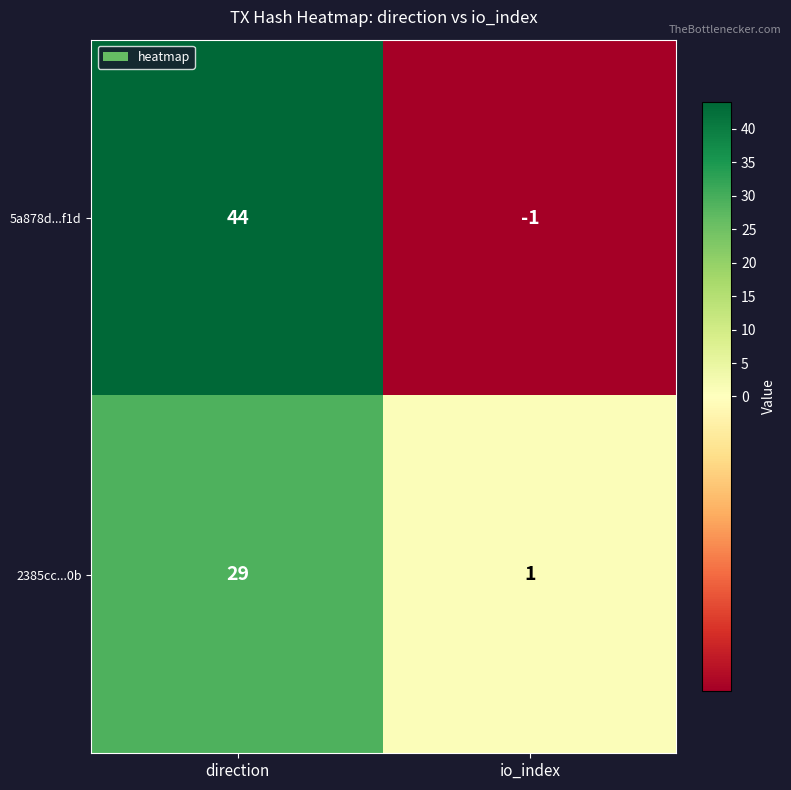

True or false: 2385cc...0b has a value of 29 at direction.

True